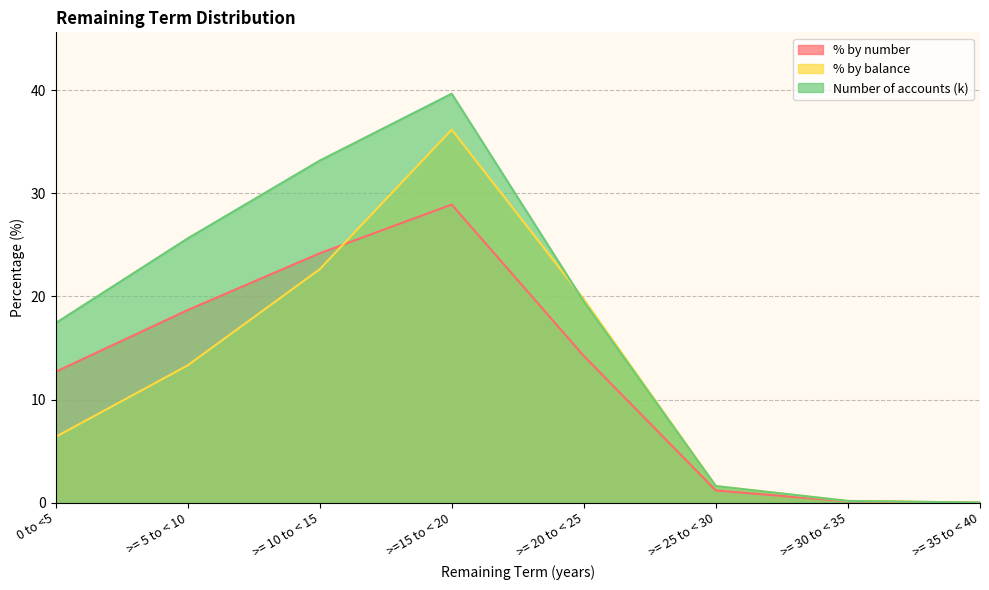

At which label does % by number first exceed 14?

>= 5 to < 10